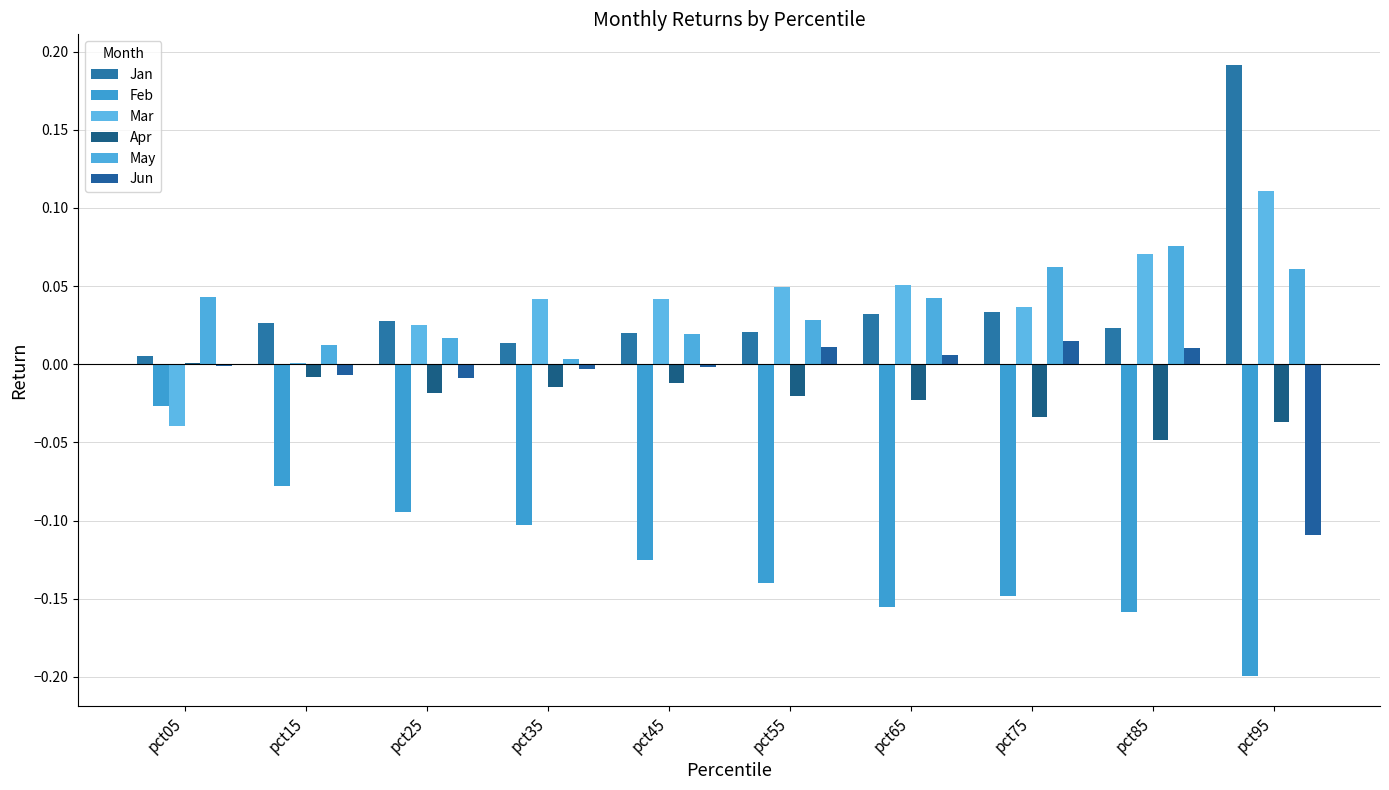

How many data points does each series have?

10